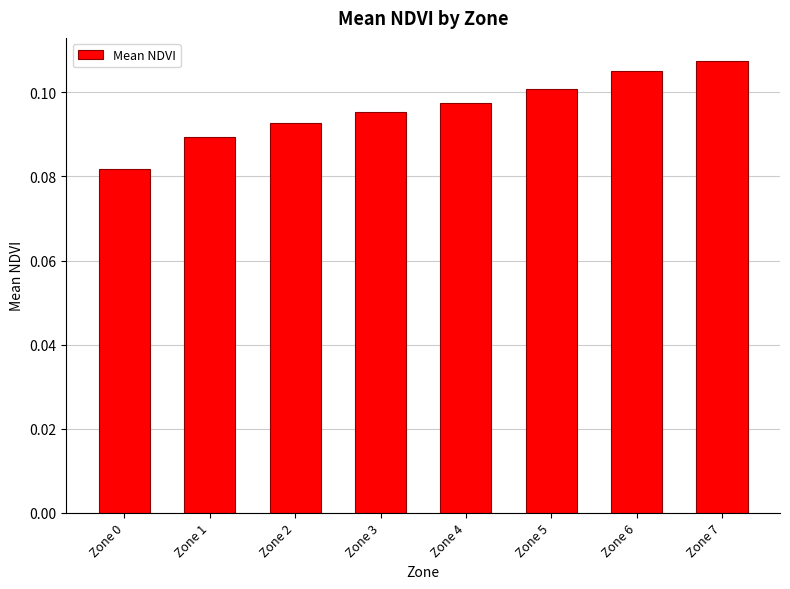

Which has a higher value, Zone 0 or Zone 1?

Zone 1